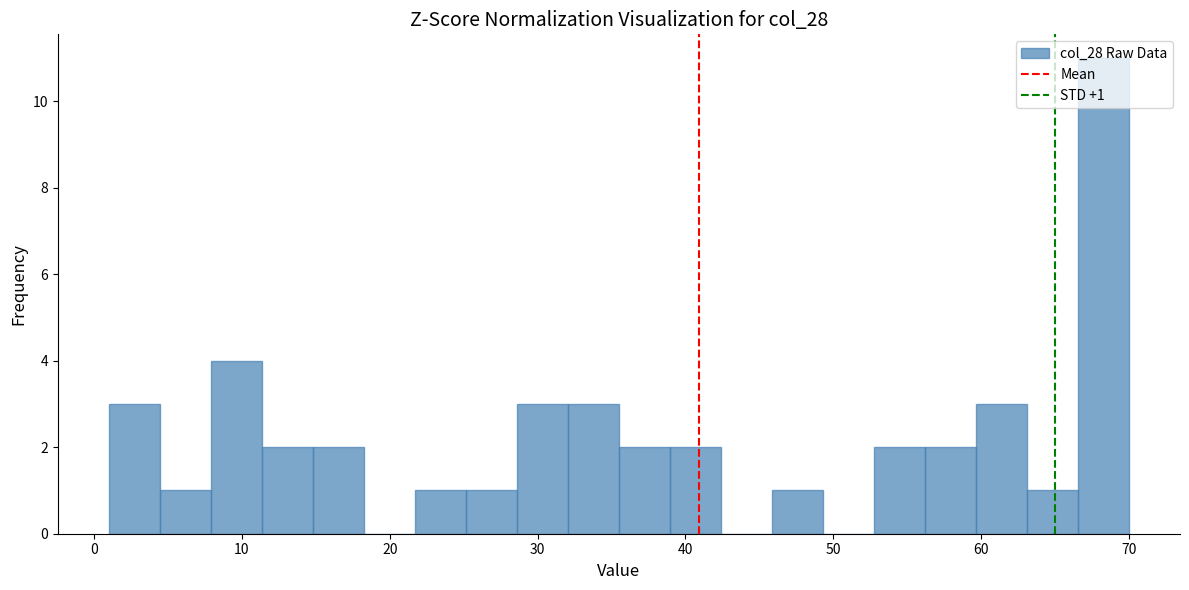

Around what value on the x-axis is the tallest bar? Give the approximate position of its centre, as read against the axis.

68